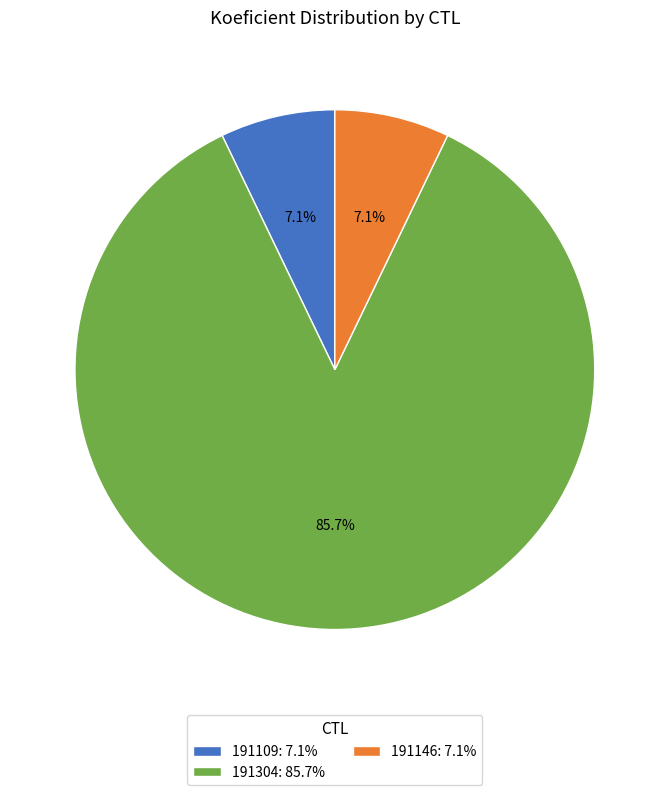

Combined, do 191109: 7.1% and 191146: 7.1% account for over 50%?

No